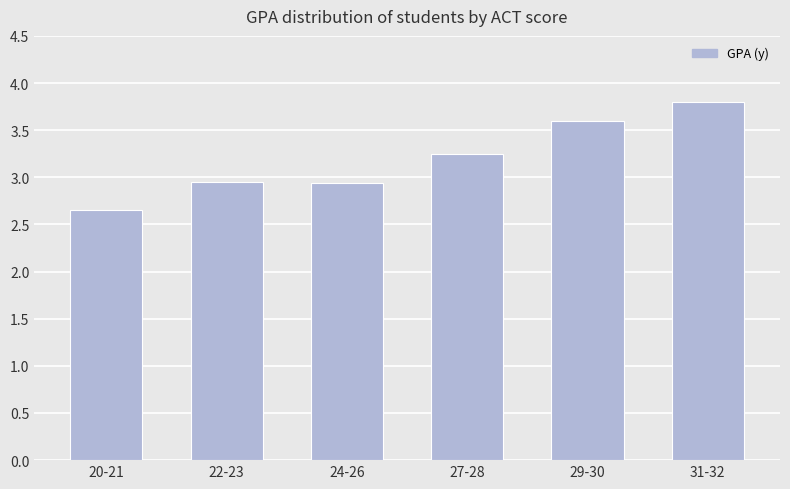

What is the change in value from 22-23 to 27-28?

+0.3